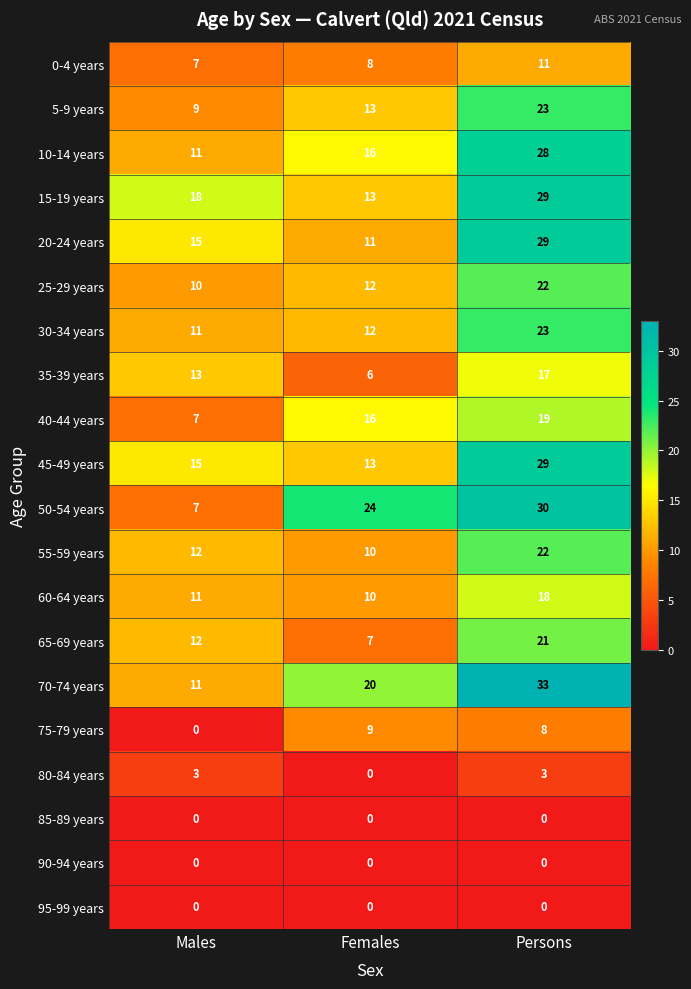

The 45-49 years series shows 8 at Females. True or false?

False